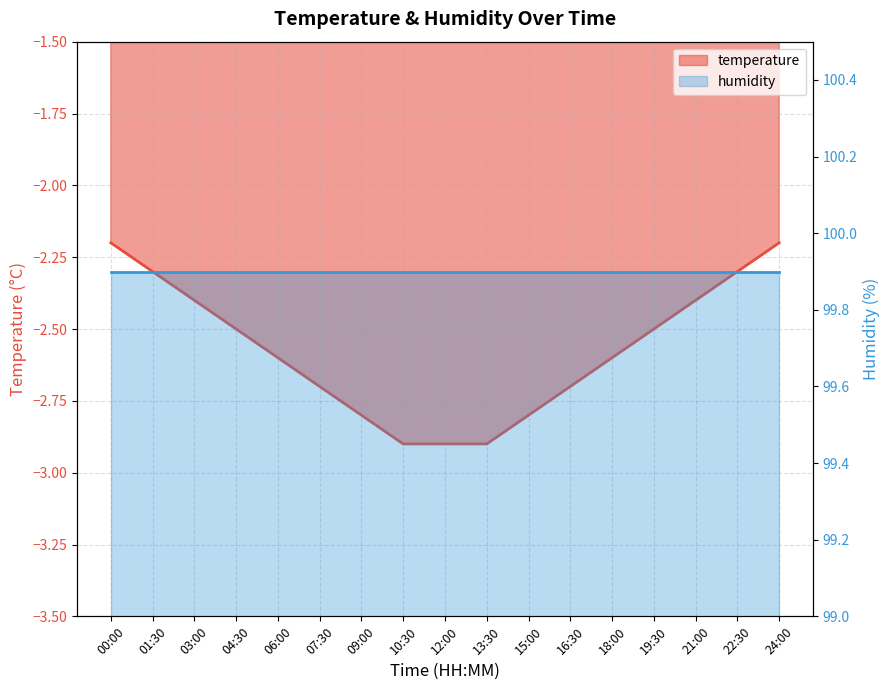

The value at 13:30 is -2.9. True or false?

True